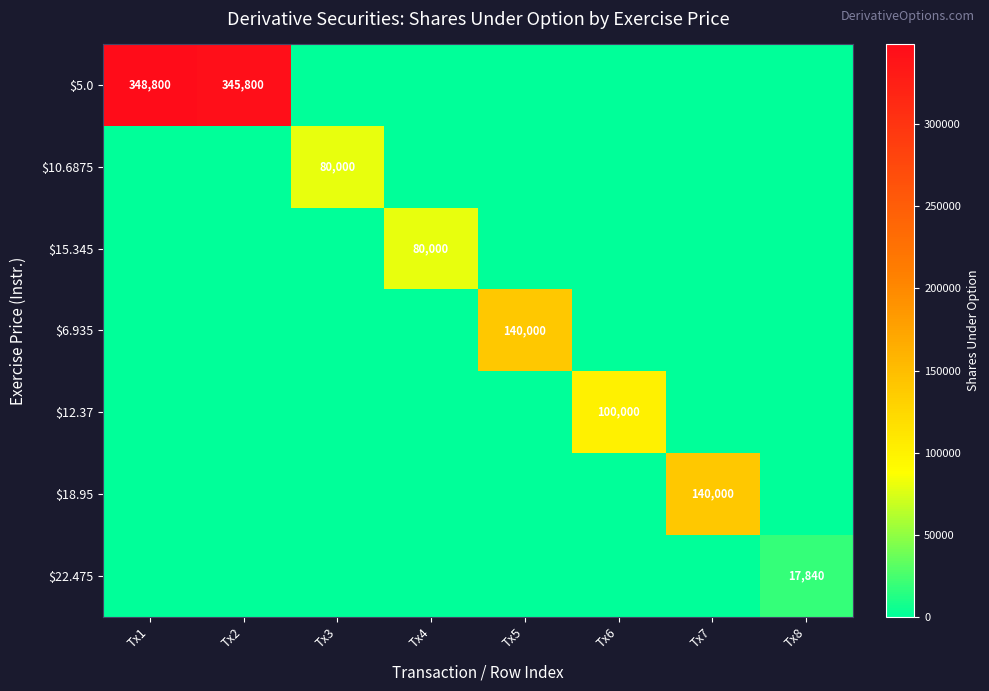

Is it true that $12.37 equals 65102 at Tx6?

False